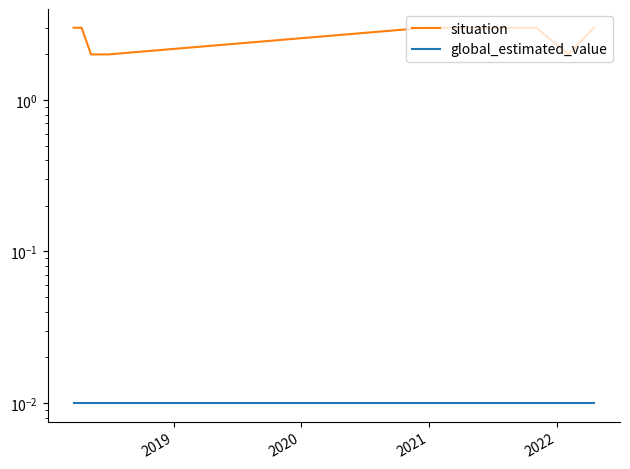

True or false: situation and global_estimated_value cross at least once.

False